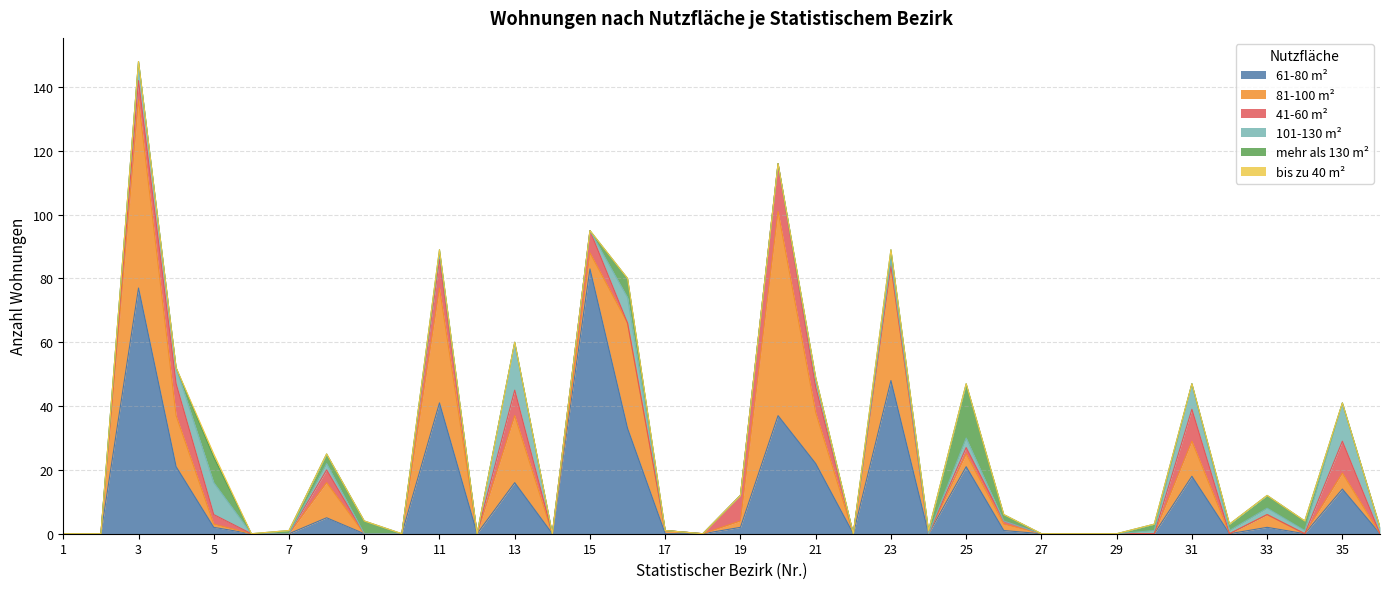

Count the number of categories in the chart.

36